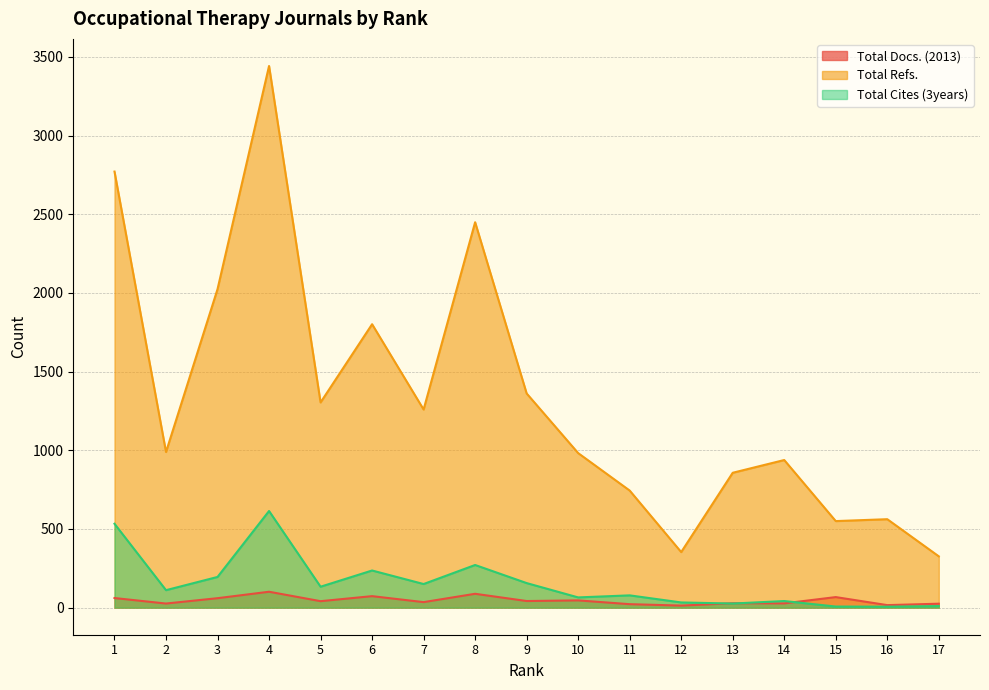

What is the difference between the second highest and second lowest values in the Total Docs. (2013) series?

72